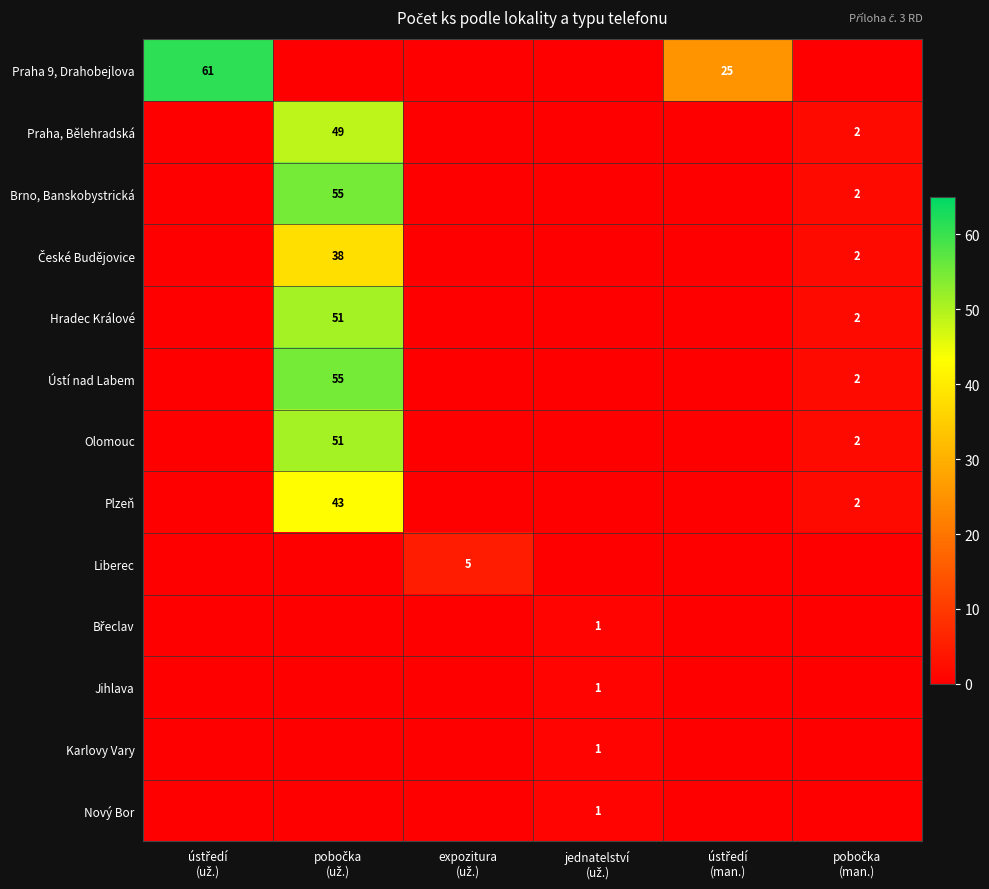

How many data points in Brno, Banskobystrická are above 0?

2